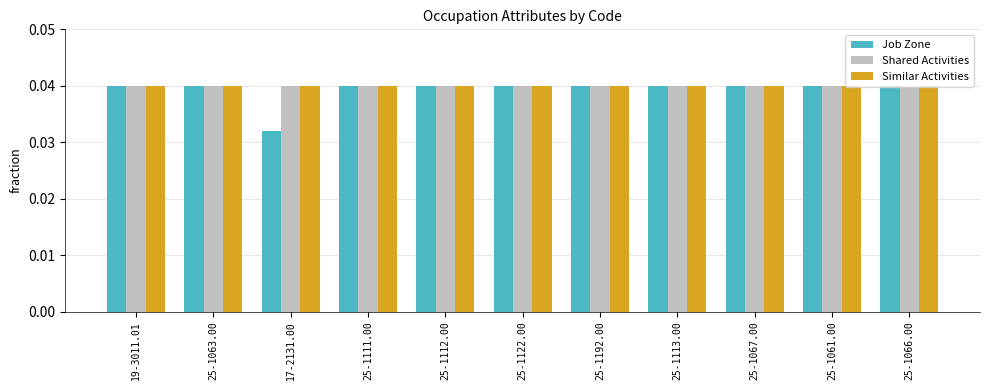

Which series has the largest range (max minus min)?

Job Zone